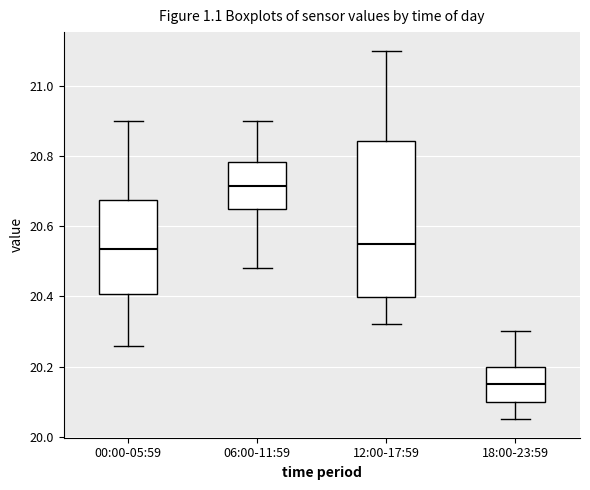

Where does the upper whisker of the box for 06:00-11:59 end on the y-axis? The values are not printed on the chart, so give them approximately, as read against the axis.

20.90